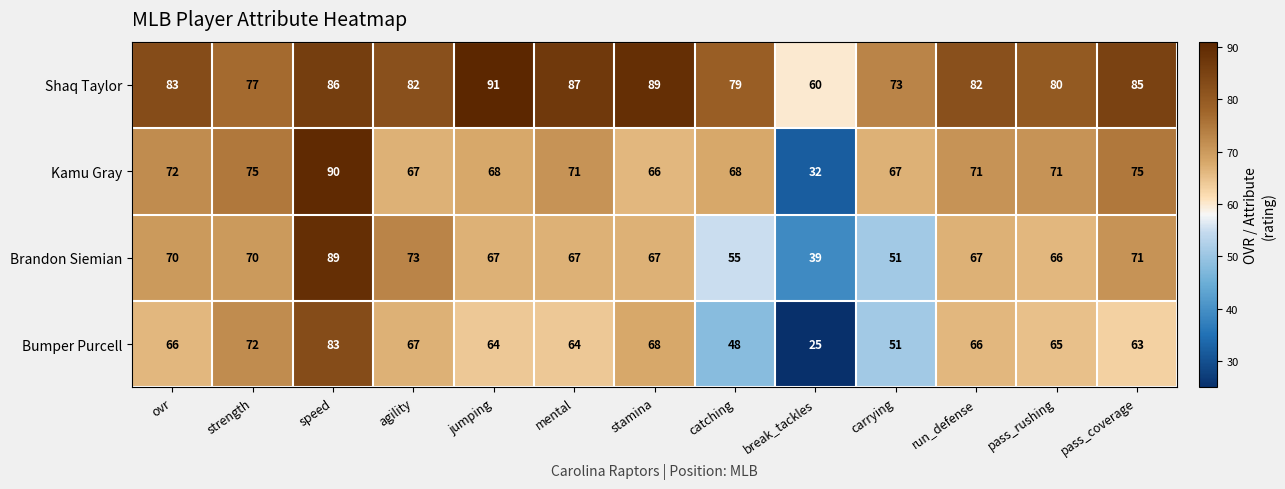

Is it true that Kamu Gray equals 67 at agility?

True